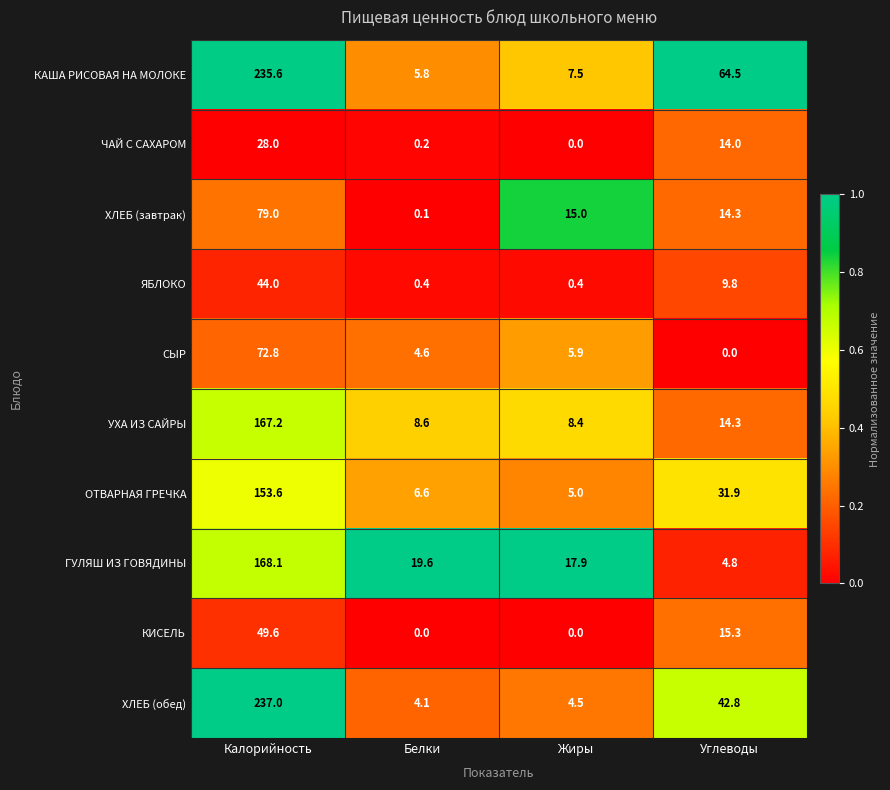

How many values in the СЫР series exceed 5?

2